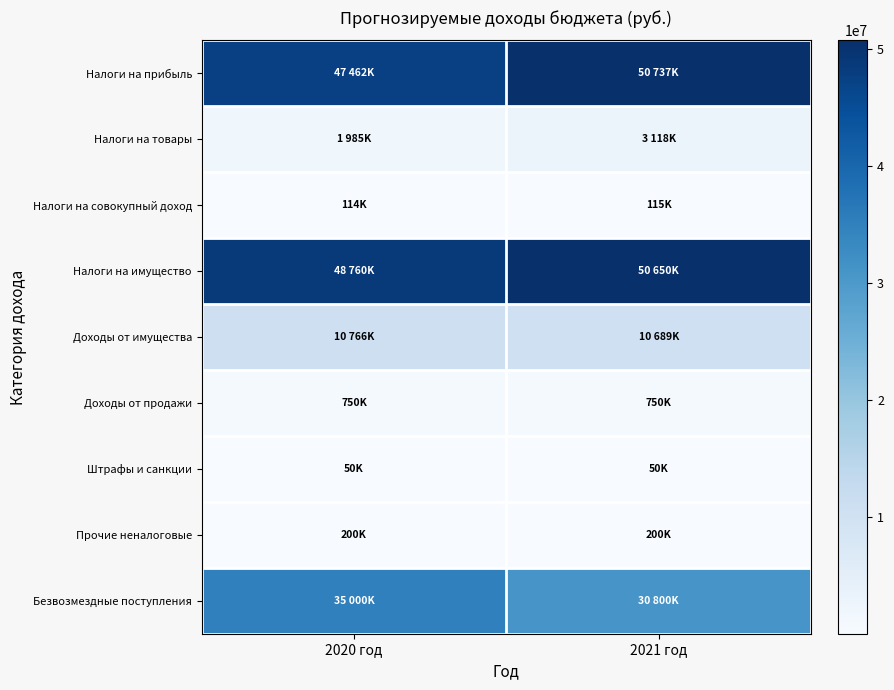

At how many categories does at least one series exceed 48221469?

2